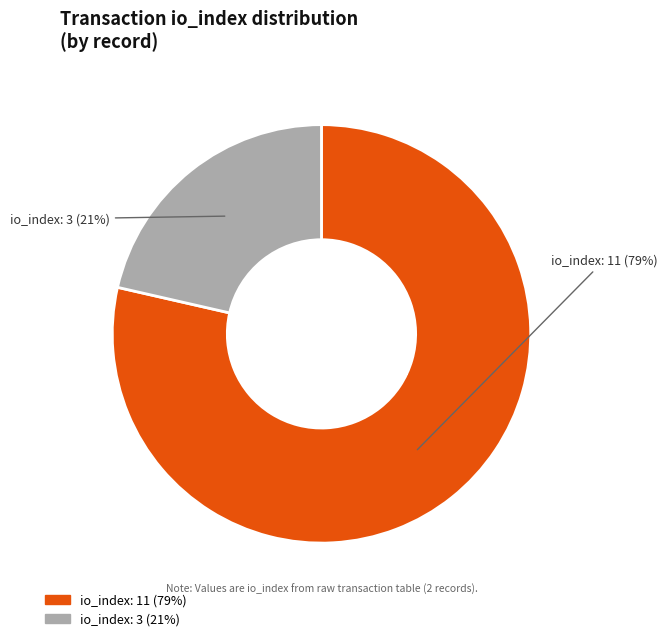

The tx_index_3 slice represents 21% of the pie. True or false?

True